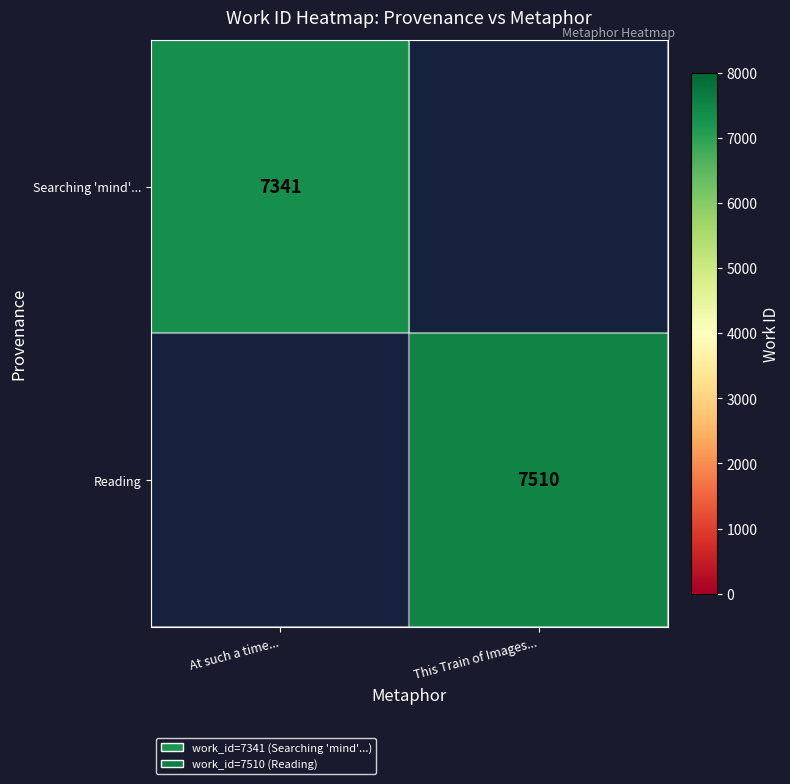

Is it true that Reading equals 9957 at This Train of Images...?

False